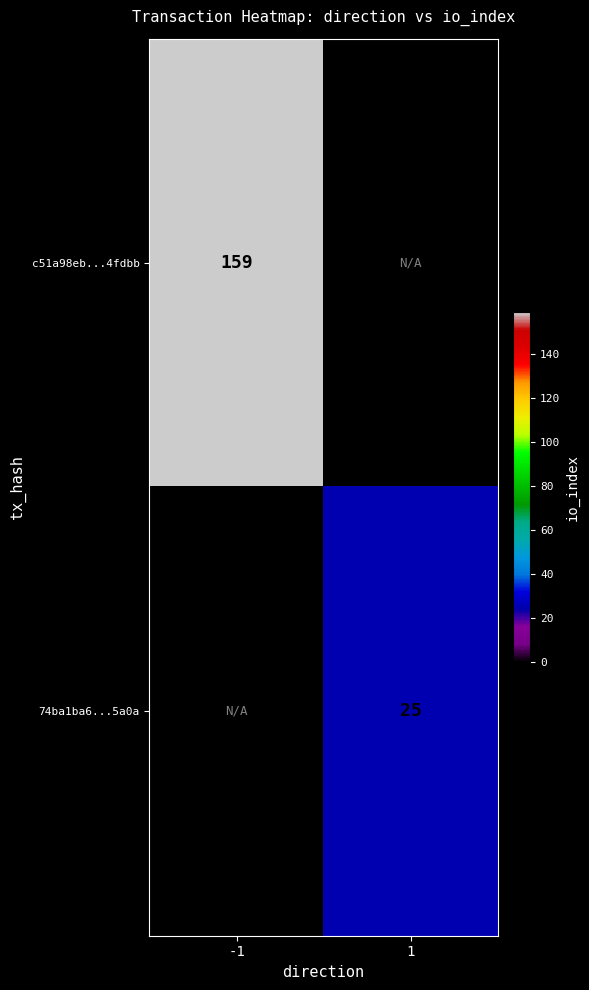

The 74ba1ba6...5a0a series shows 41 at 1. True or false?

False